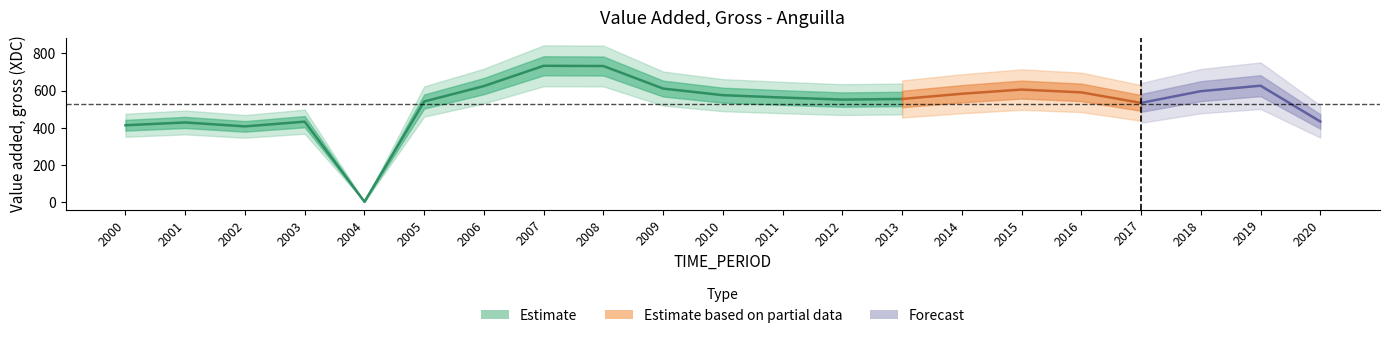

Which label corresponds to the smallest value in the chart?

2004